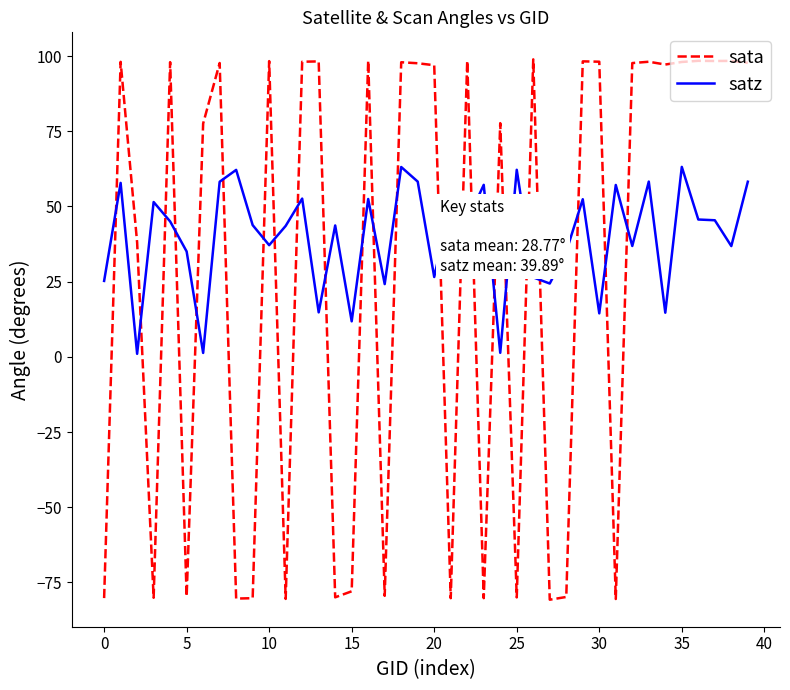

After their last crossing, which series has the higher values: satz or sata?

sata